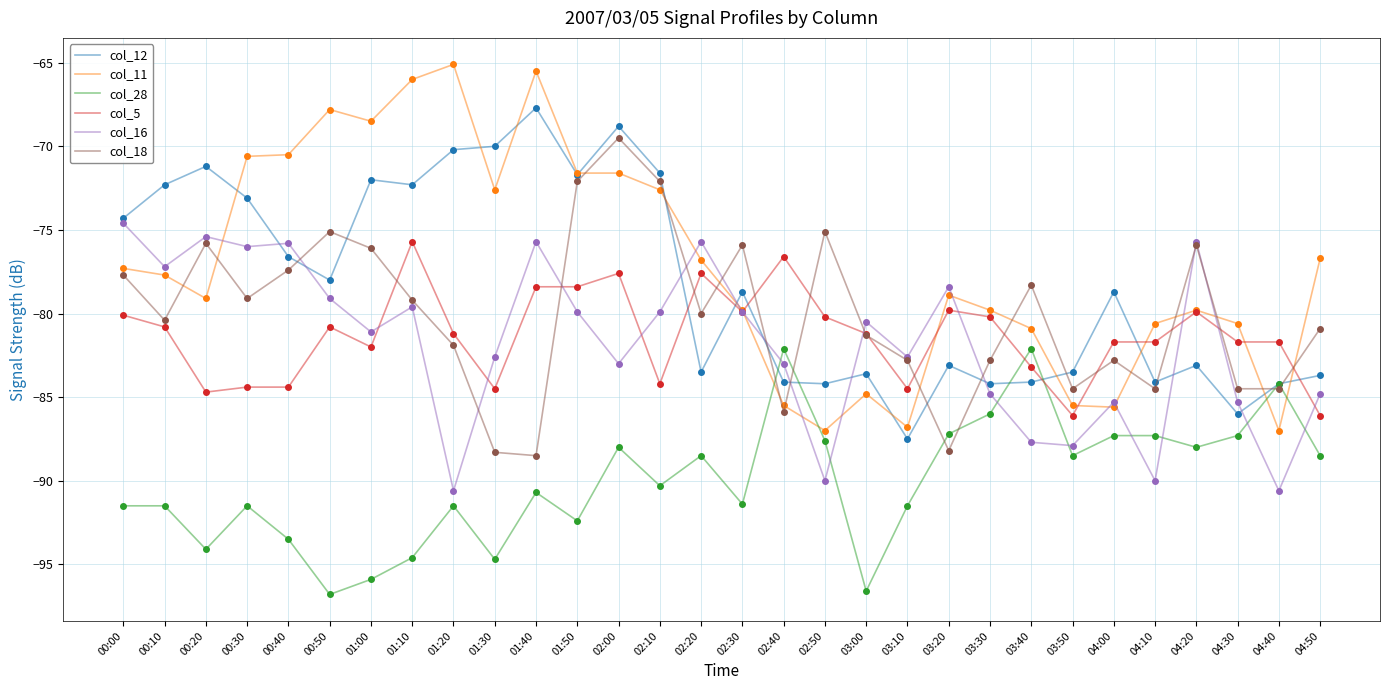

What value does the col_5 series have at 04:10?

-81.7